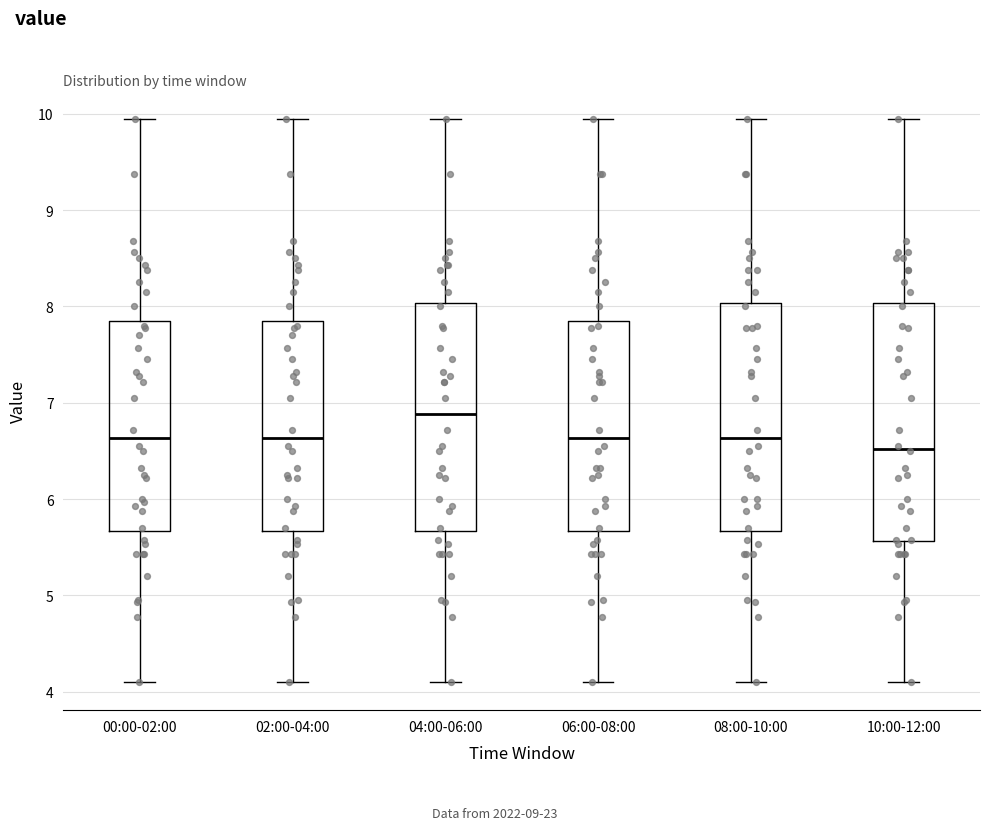

Reading left to right, read every box against the y-axis: the position of its median line, the range the box covers, and the ends of its whiskers. The values are not printed on the chart, so give them approximately, as read against the axis.

00:00-02:00: median 6.6, box 5.7 to 7.9, whiskers 4.1 to 10.0
02:00-04:00: median 6.6, box 5.7 to 7.9, whiskers 4.1 to 10.0
04:00-06:00: median 6.9, box 5.7 to 8.0, whiskers 4.1 to 10.0
06:00-08:00: median 6.6, box 5.7 to 7.9, whiskers 4.1 to 10.0
08:00-10:00: median 6.6, box 5.7 to 8.0, whiskers 4.1 to 10.0
10:00-12:00: median 6.5, box 5.6 to 8.0, whiskers 4.1 to 10.0